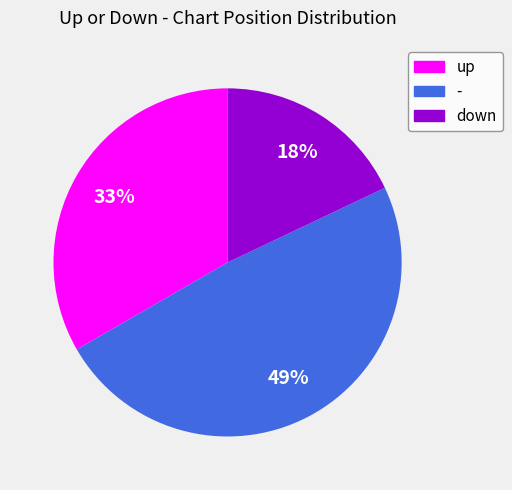

What percentage is the - slice, to the nearest percent?

49%